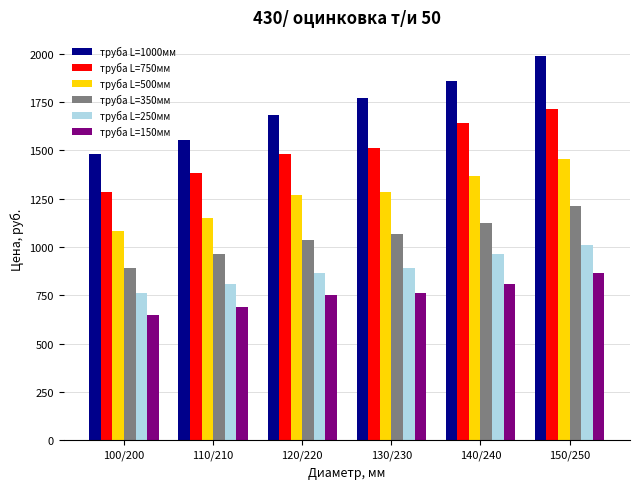

At which label does труба L=350мм reach its peak?

150/250